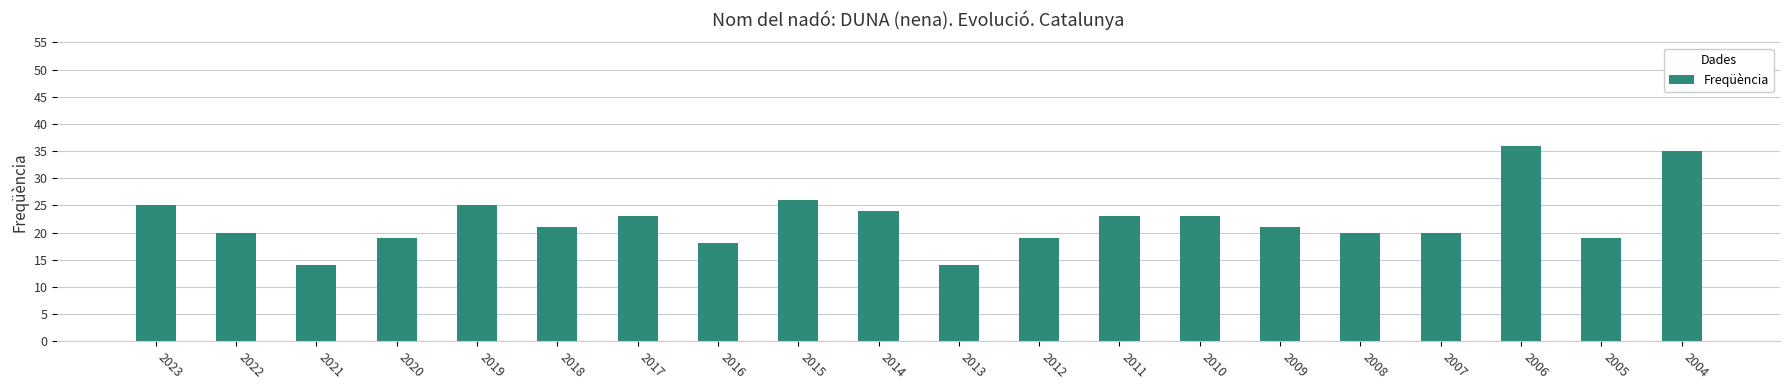

Reading left to right, what are all the values shown in this chart?

25	20	14	19	25	21	23	18	26	24	14	19	23	23	21	20	20	36	19	35